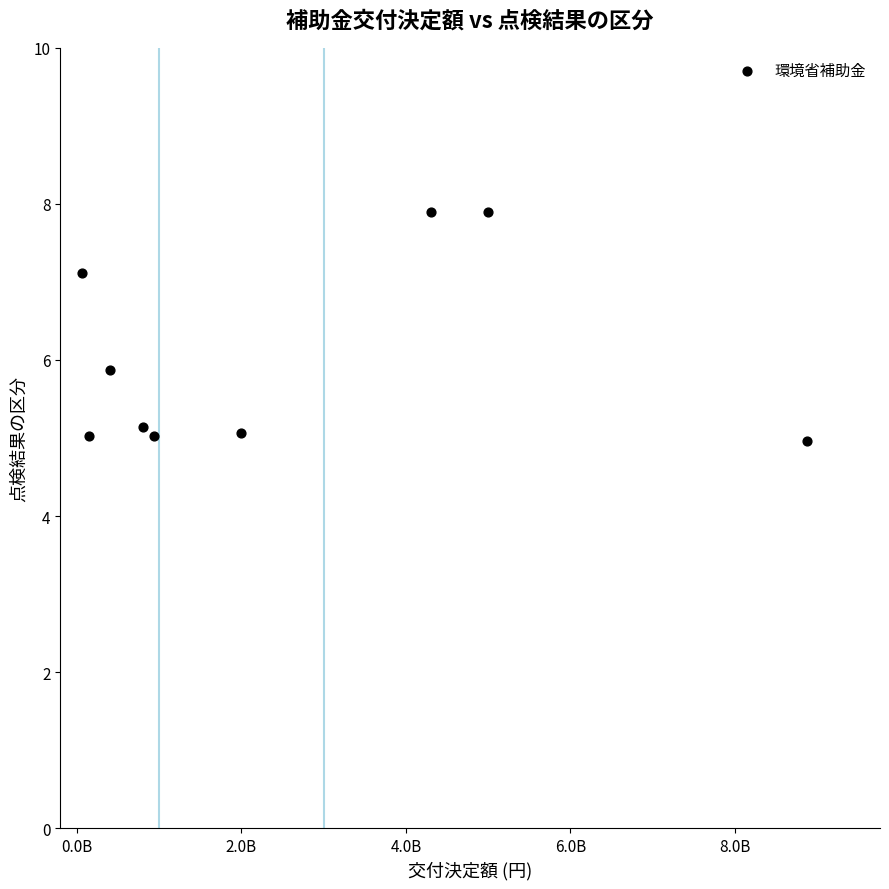

What Y value in the scatter plot is closest to 6?

5.9